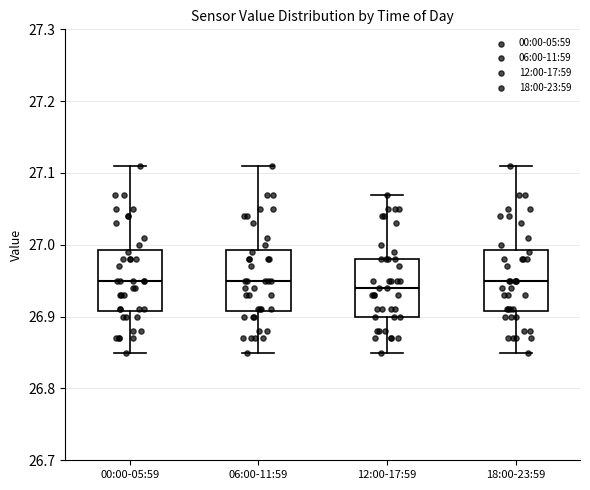

Where is the lower edge of the box for 18:00-23:59 on the y-axis? The values are not printed on the chart, so give them approximately, as read against the axis.

26.91